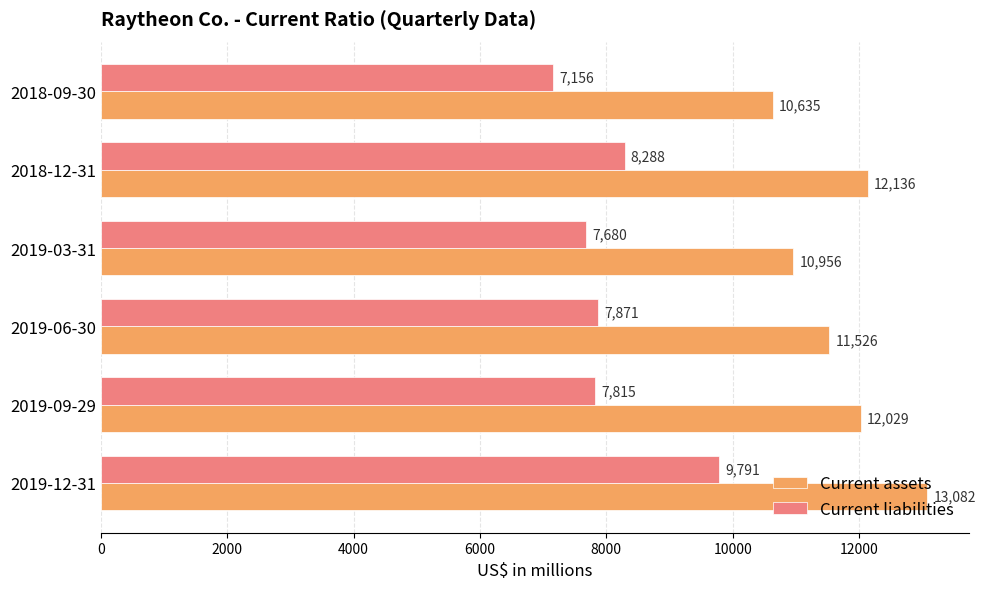

What are all the series names shown in the legend?

Current assets, Current liabilities